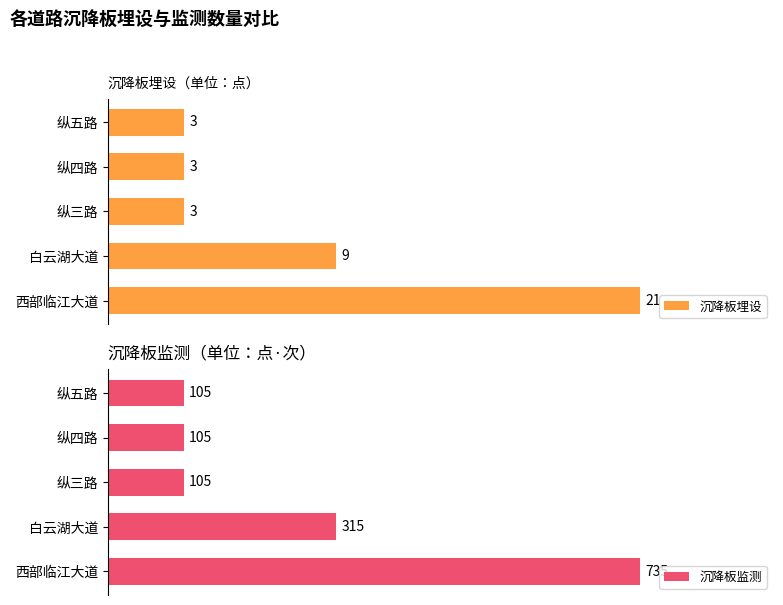

What is the sum of all 沉降板监测 values?

1365